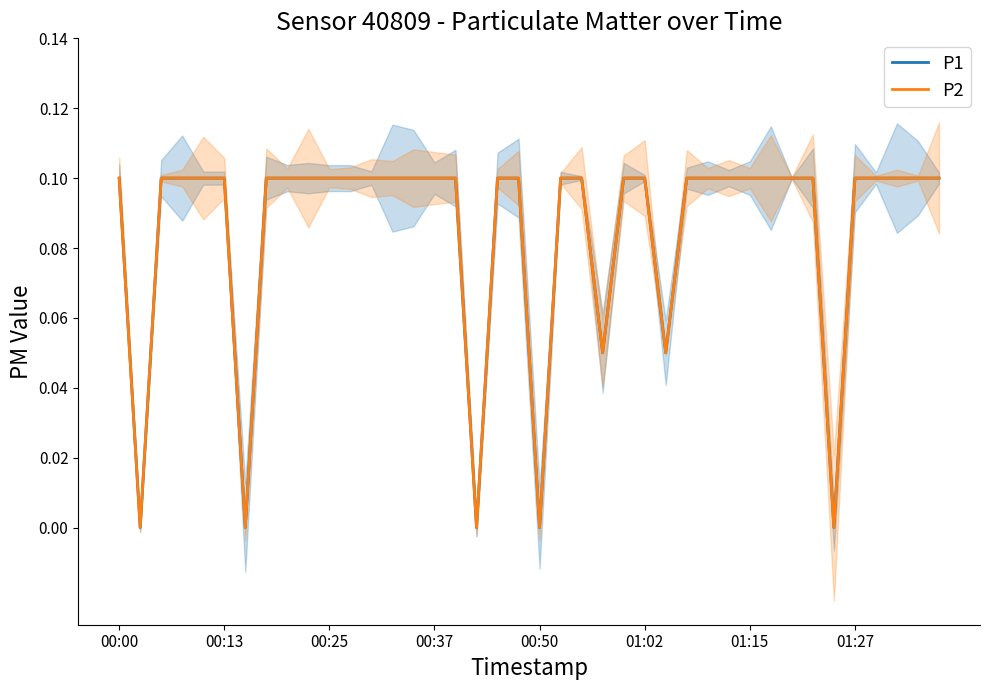

True or false: P1 has more than 2 interior local peaks.

False